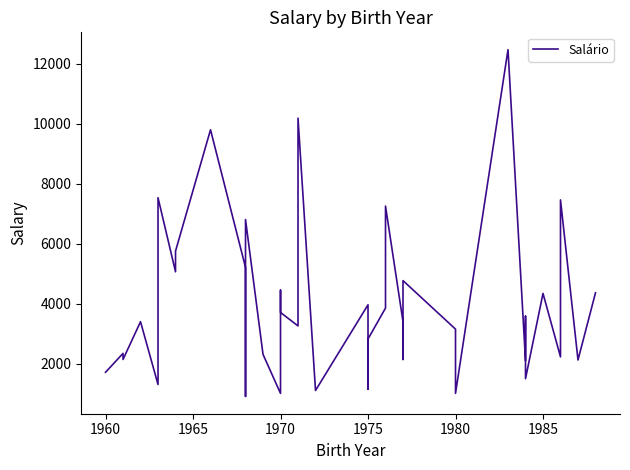

The value at 1980 is 1026.2. True or false?

False